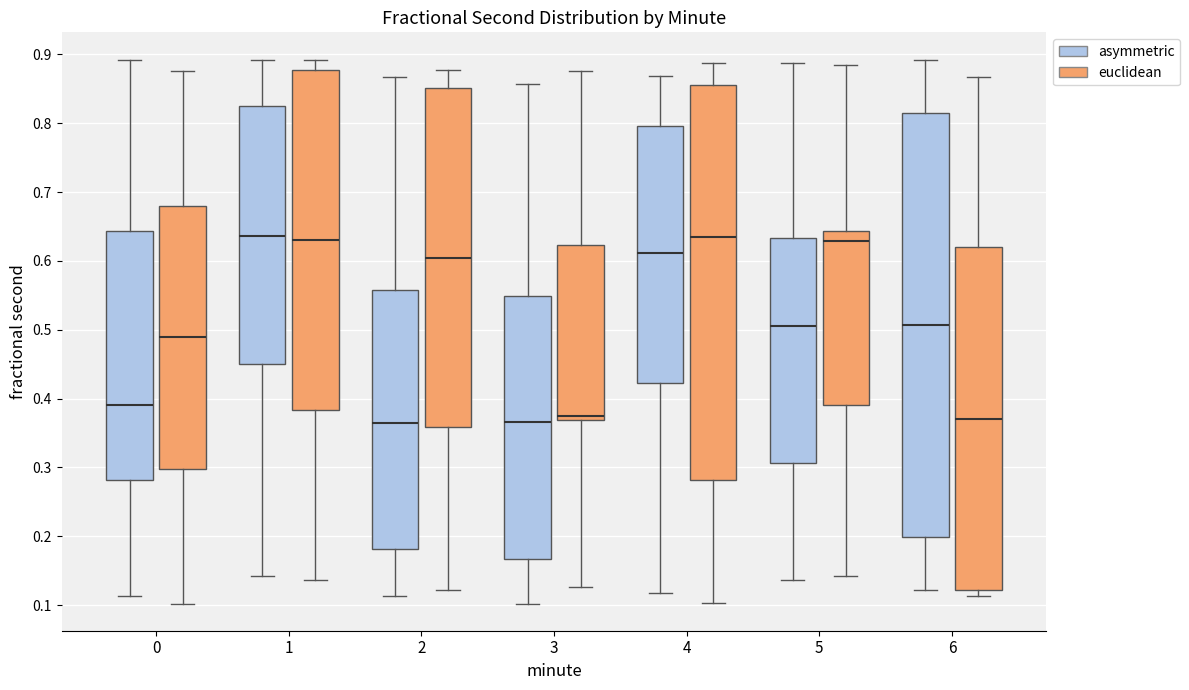

Where does the lower whisker of the box for 3 (asymmetric) end on the y-axis? The values are not printed on the chart, so give them approximately, as read against the axis.

0.10